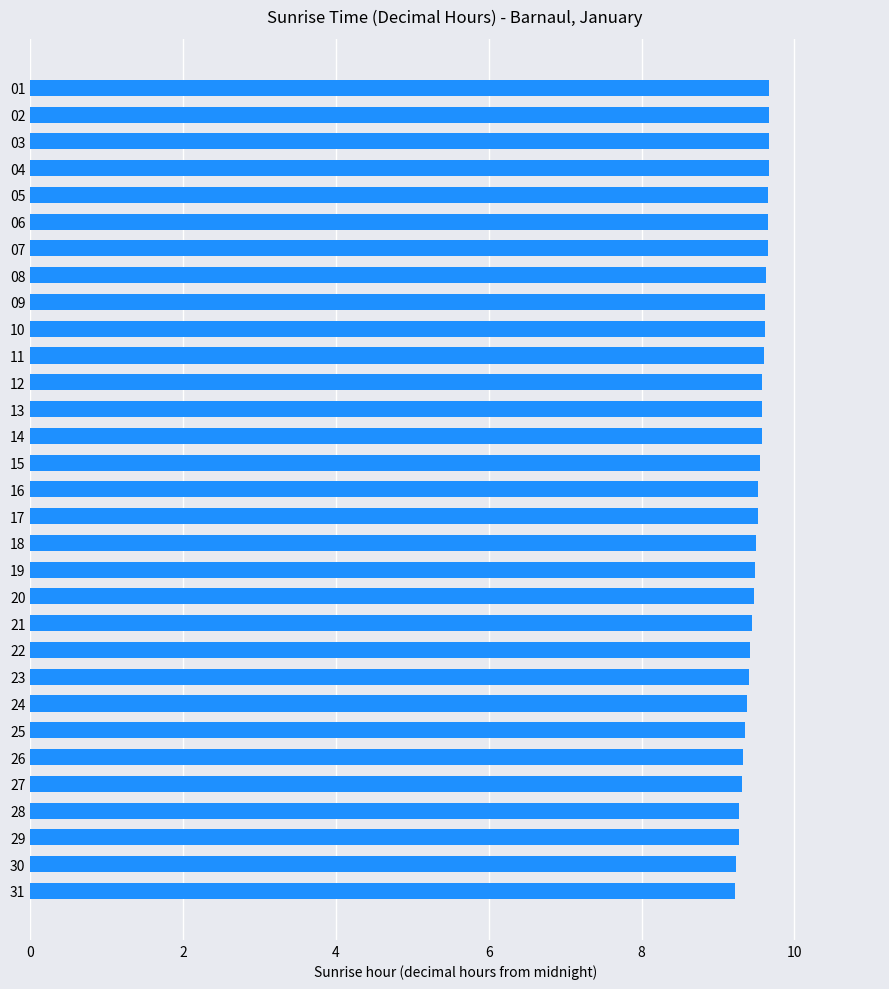

The value at 14 is 9.6. True or false?

True